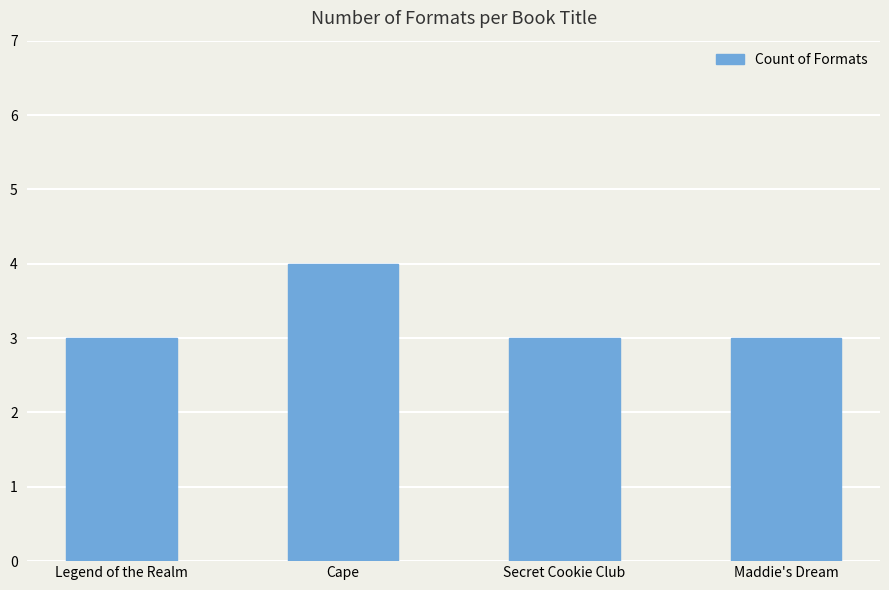

How many distinct data groups are displayed?

1